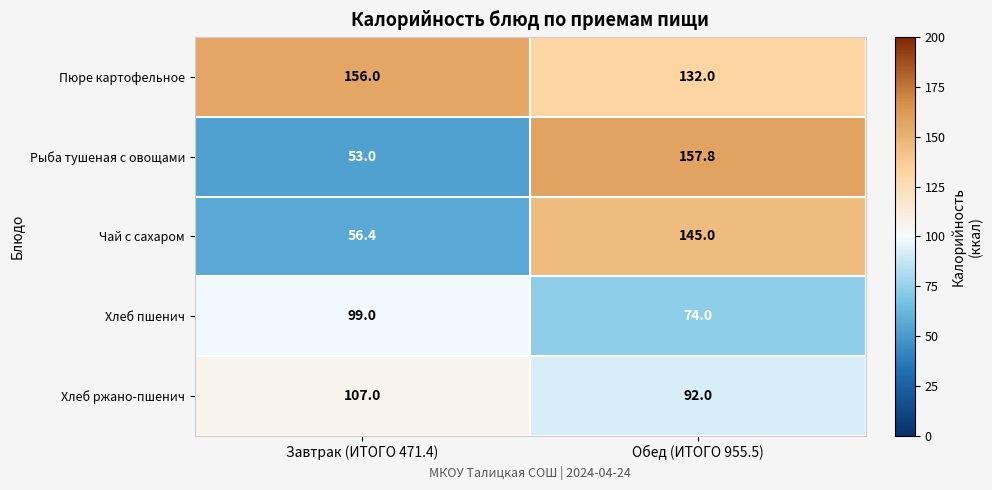

What is the spread (max minus min) of values at Обед (ИТОГО 955.5)?

83.8